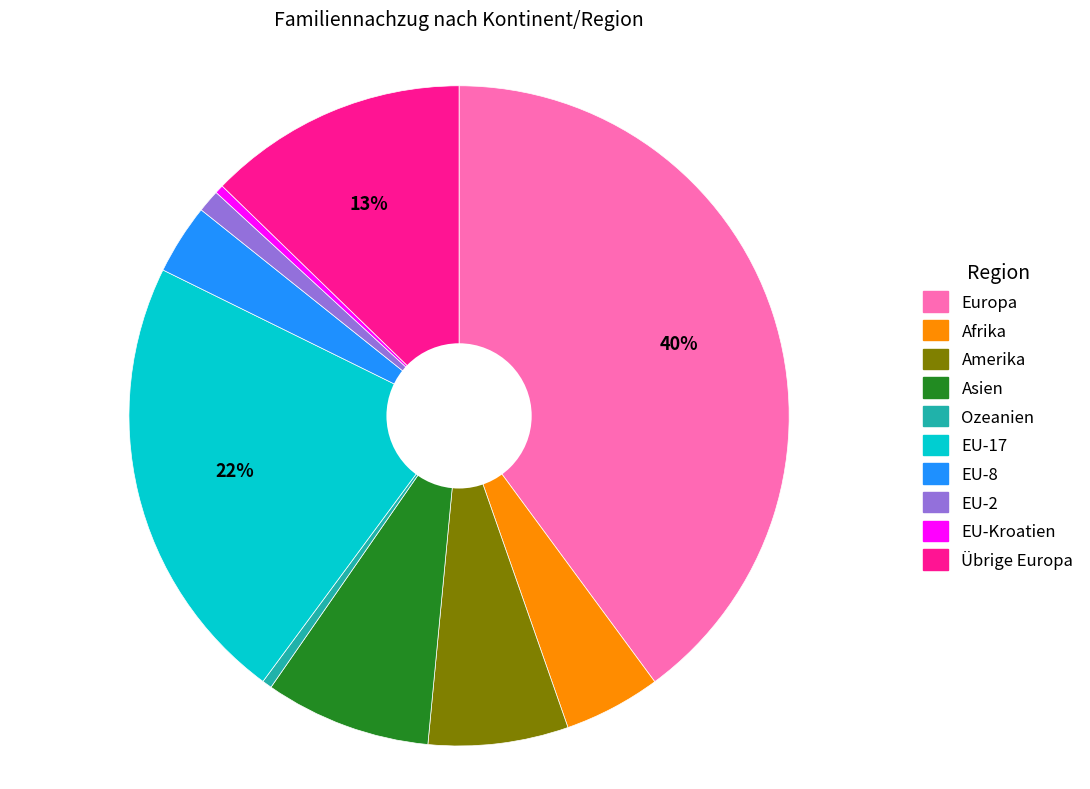

How many slices are in this pie chart?

10